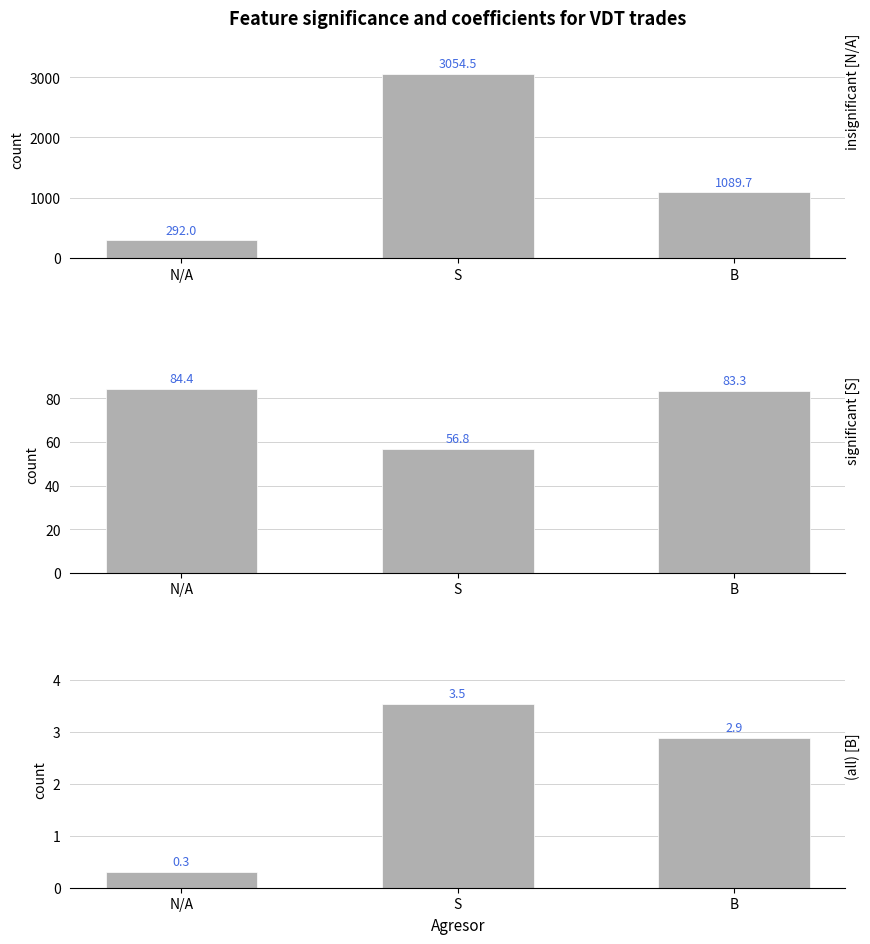

List the labels in order of value, largest first.

S, B, N/A